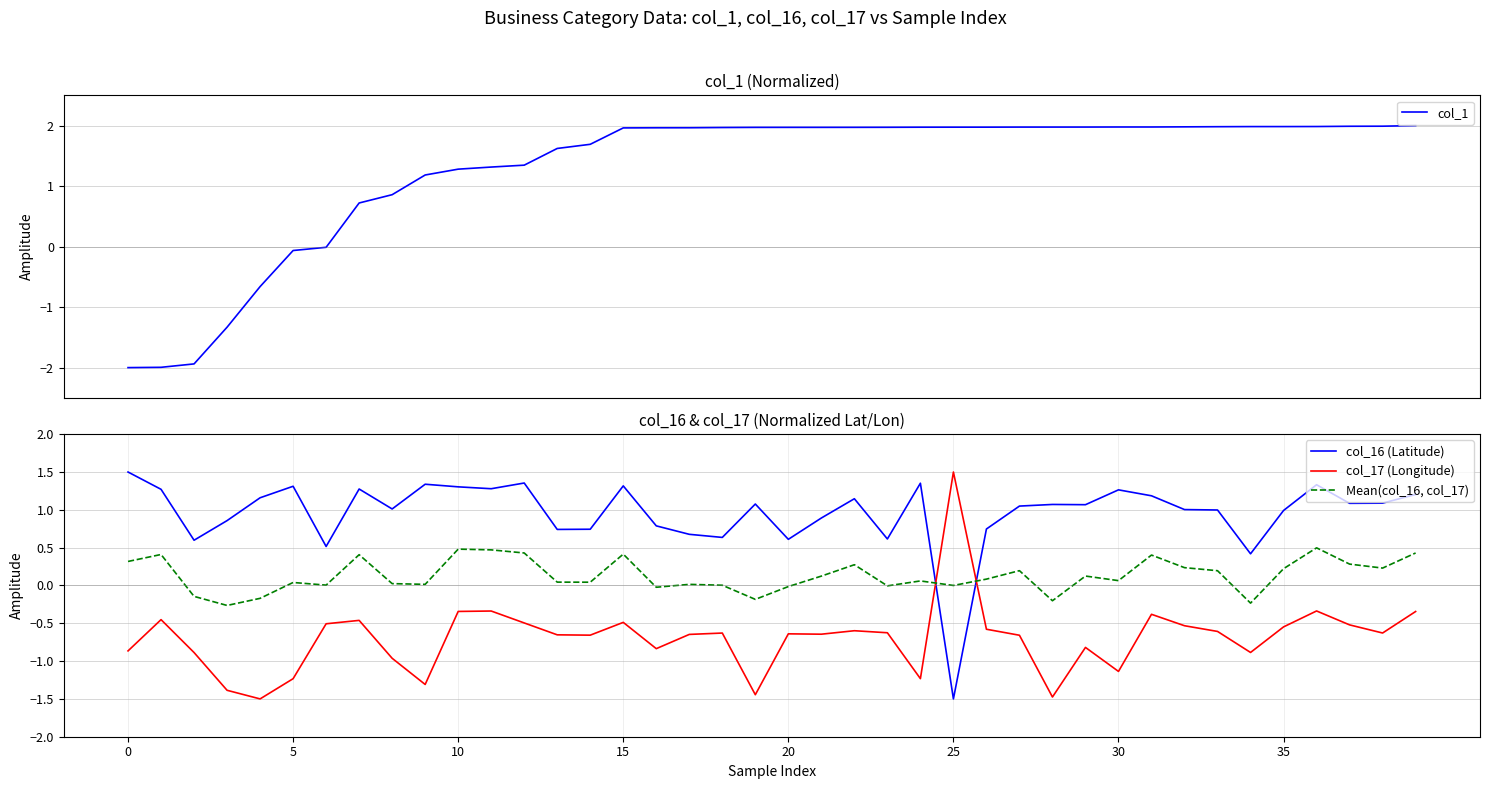

Reading right to left, transcribe all the data shown in this chart.

col_1: 2.0	2.0	2.0	2.0	2.0	2.0	2.0	2.0	2.0	2.0	2.0	2.0	2.0	2.0	2.0	2.0	2.0	2.0	2.0	2.0	2.0	2.0	2.0	2.0	2.0	1.7	1.6	1.3	1.3	1.3	1.2	0.9	0.7	-0.0	-0.1	-0.7	-1.3	-1.9	-2.0	-2.0
col_16 (Latitude): 1.2	1.1	1.1	1.3	1.0	0.4	1.0	1.0	1.2	1.3	1.1	1.1	1.0	0.7	-1.5	1.4	0.6	1.1	0.9	0.6	1.1	0.6	0.7	0.8	1.3	0.7	0.7	1.4	1.3	1.3	1.3	1.0	1.3	0.5	1.3	1.2	0.9	0.6	1.3	1.5
col_17 (Longitude): -0.3	-0.6	-0.5	-0.3	-0.5	-0.9	-0.6	-0.5	-0.4	-1.1	-0.8	-1.5	-0.7	-0.6	1.5	-1.2	-0.6	-0.6	-0.6	-0.6	-1.4	-0.6	-0.6	-0.8	-0.5	-0.7	-0.7	-0.5	-0.3	-0.3	-1.3	-1.0	-0.5	-0.5	-1.2	-1.5	-1.4	-0.9	-0.5	-0.9
Mean(col_16, col_17): 0.4	0.2	0.3	0.5	0.2	-0.2	0.2	0.2	0.4	0.1	0.1	-0.2	0.2	0.1	0.0	0.1	-0.0	0.3	0.1	-0.0	-0.2	0.0	0.0	-0.0	0.4	0.0	0.0	0.4	0.5	0.5	0.0	0.0	0.4	0.0	0.0	-0.2	-0.3	-0.1	0.4	0.3